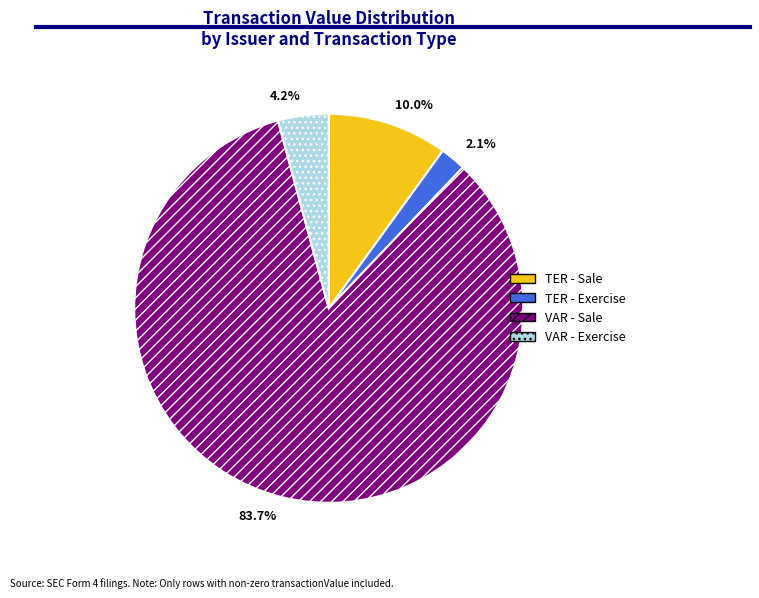

What is the total percentage of 4.2% and 83.7%?

87.9%